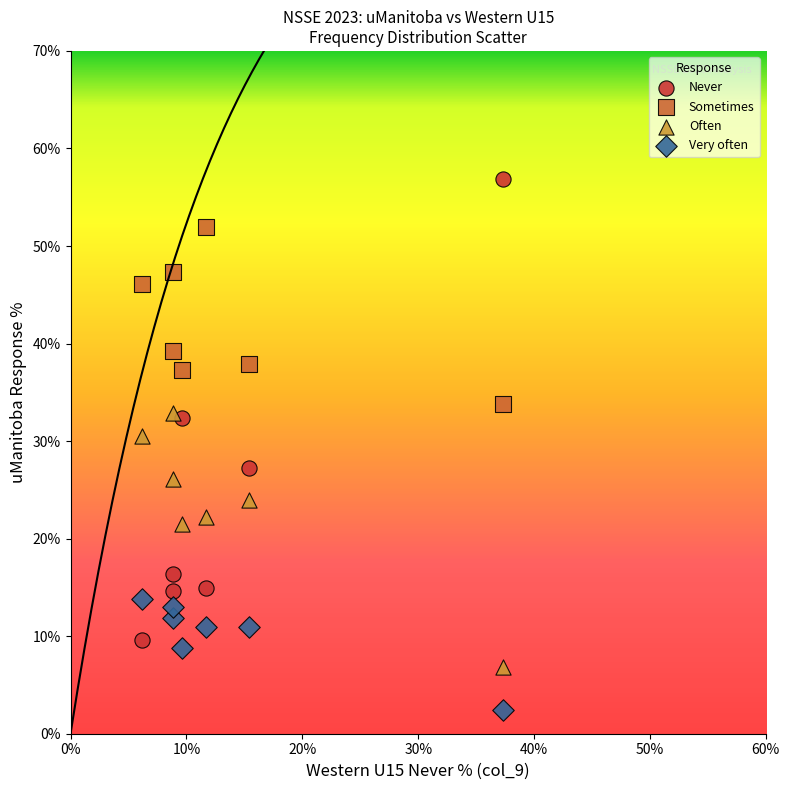

Which series contains the lowest Y value?

Very often